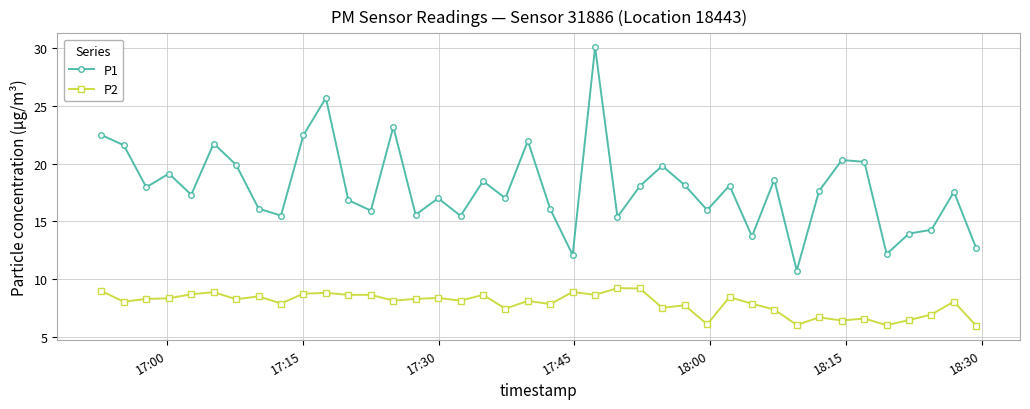

Which series has the largest total across all categories?

P1